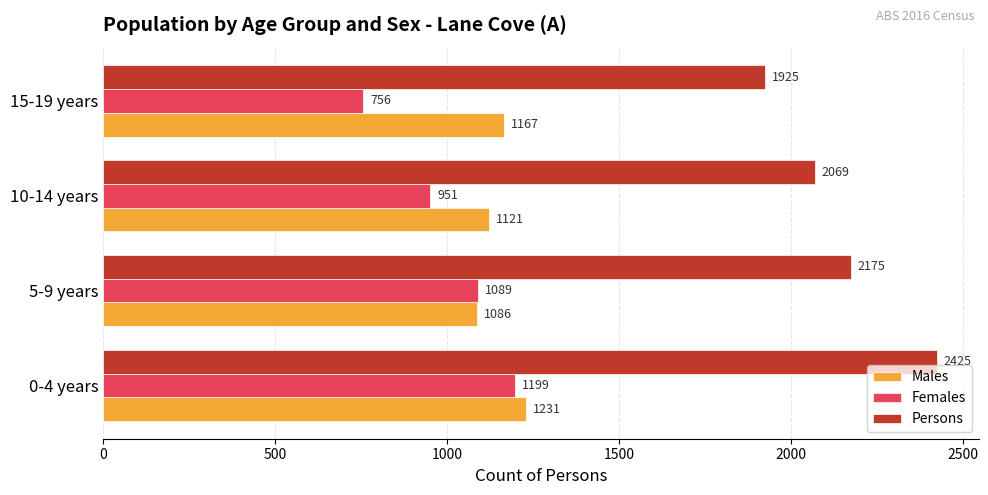

What are all the series names shown in the legend?

Males, Females, Persons